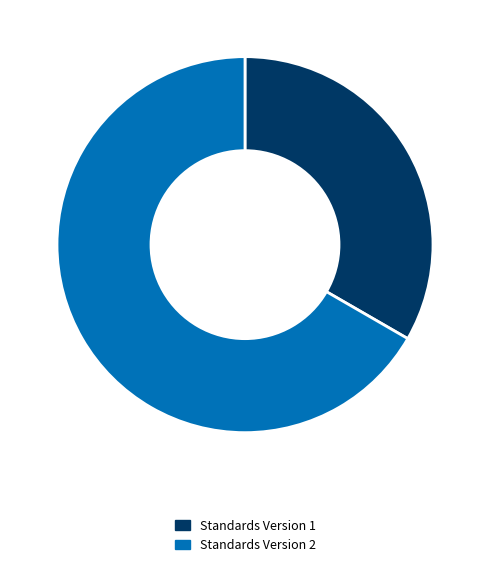

Is it true that Standards Version 1 is 44% of the pie?

False